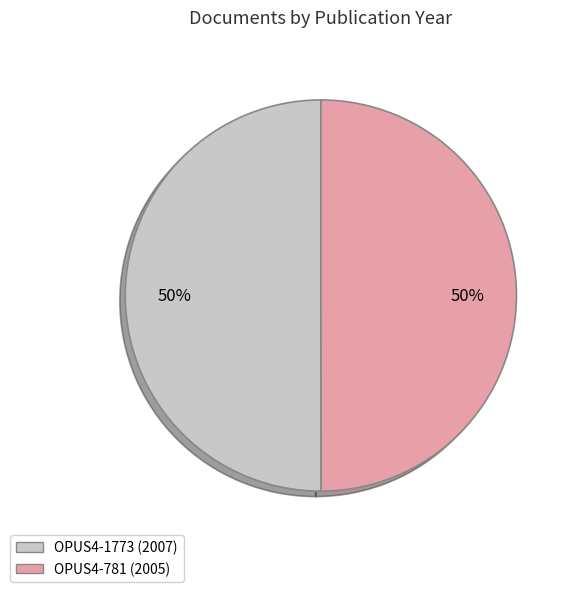

Combined, do OPUS4-781 (2005) and OPUS4-1773 (2007) account for over 50%?

Yes